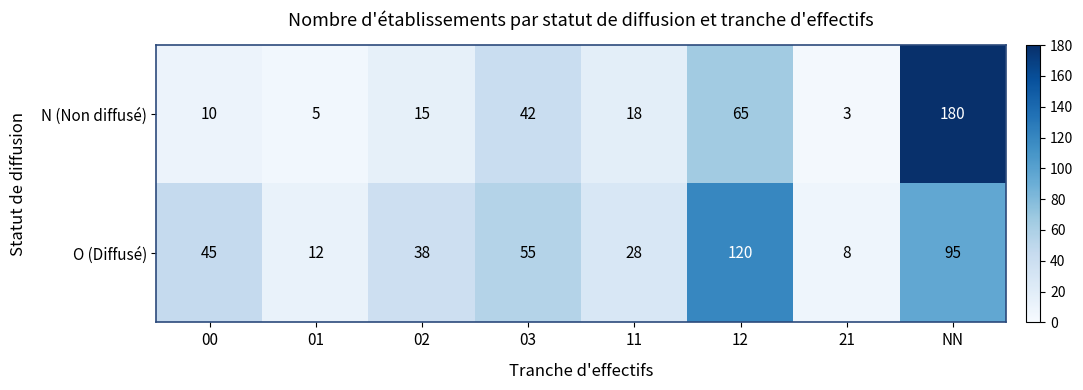

Which category has the highest value across all series?

NN